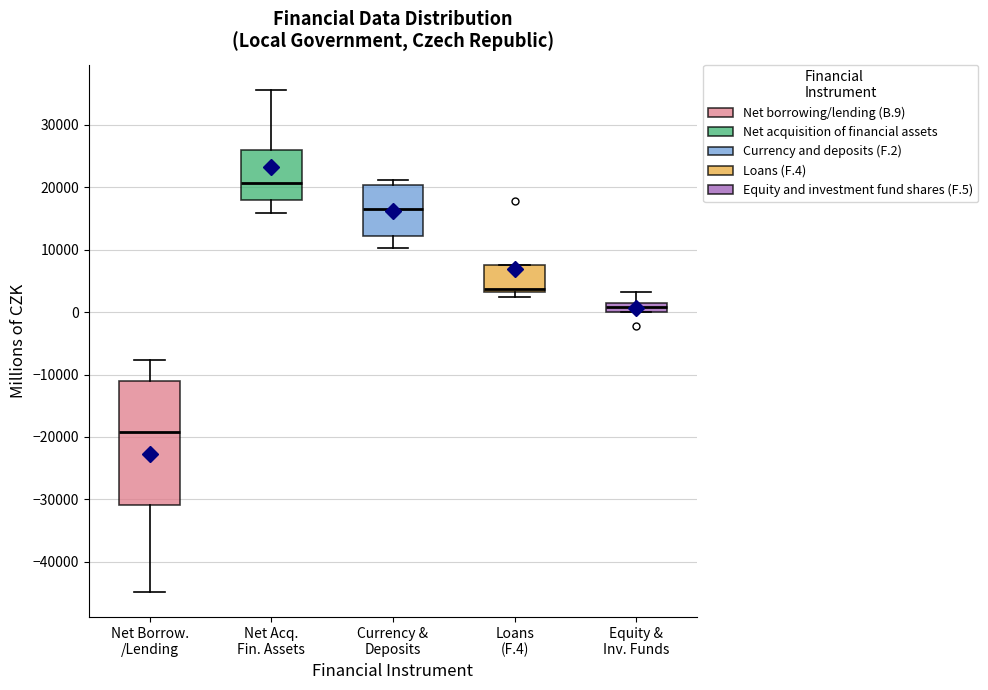

Where is the upper edge of the box for Net Borrow. /Lending on the y-axis? The values are not printed on the chart, so give them approximately, as read against the axis.

-11000